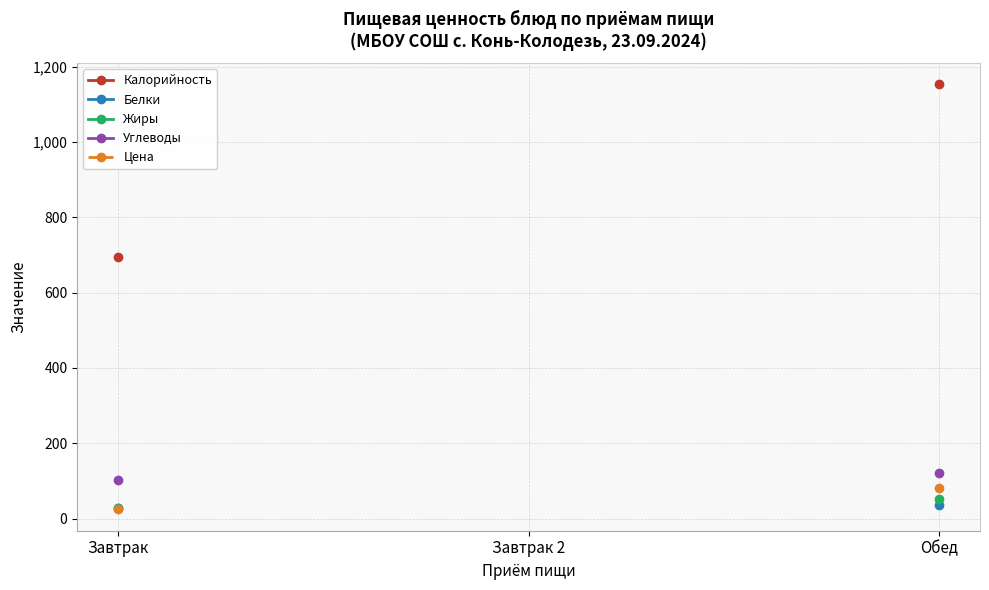

How many positive values does the Калорийность series have?

2